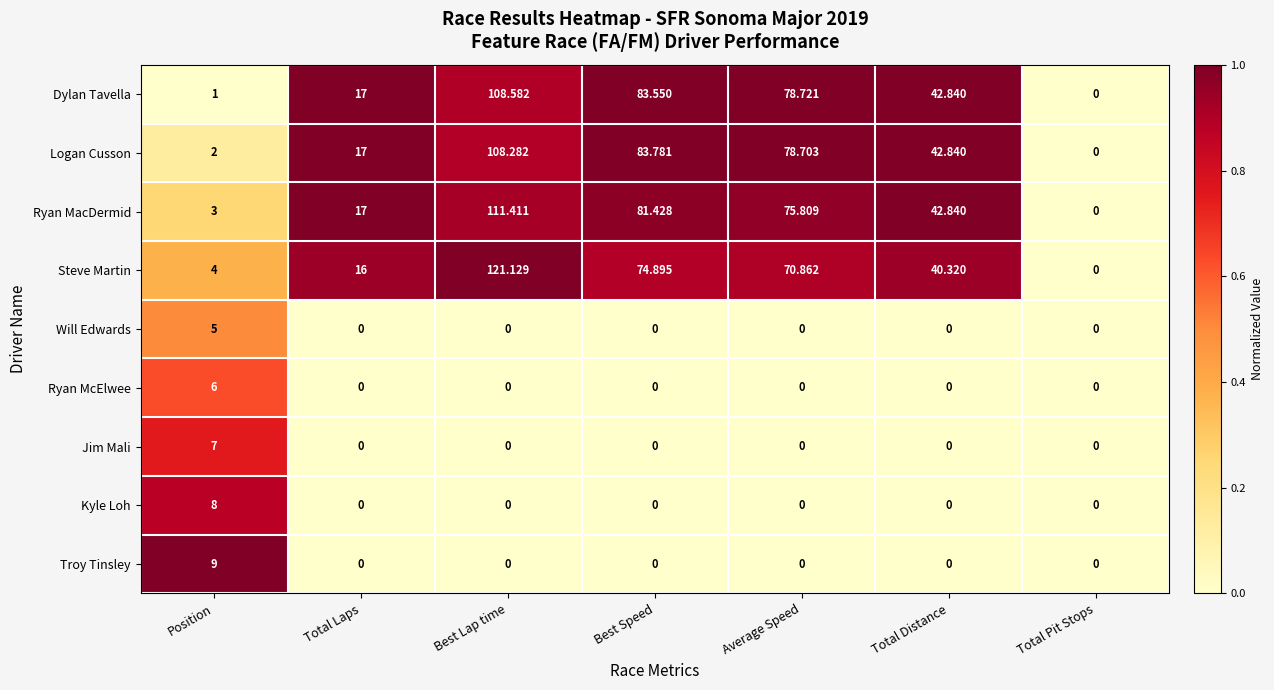

At which label does Ryan MacDermid reach its peak?

Best Lap time